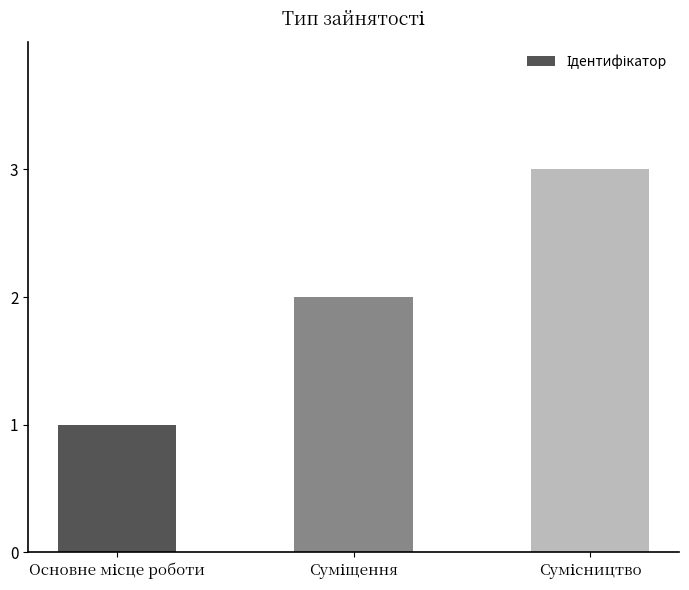

What is the minimum value shown in the chart?

1